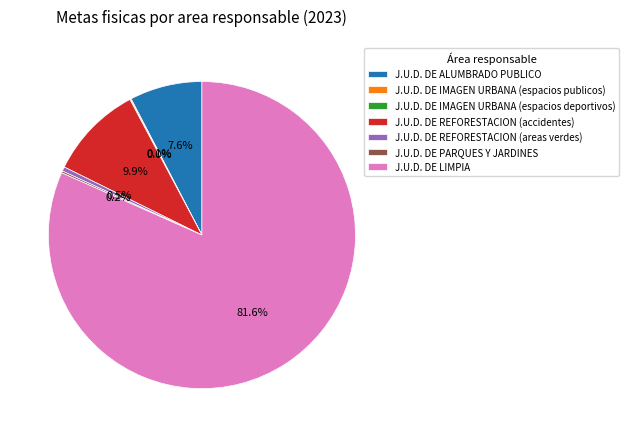

To the nearest percent, what is the difference between the largest and smallest slice percentages?

82%